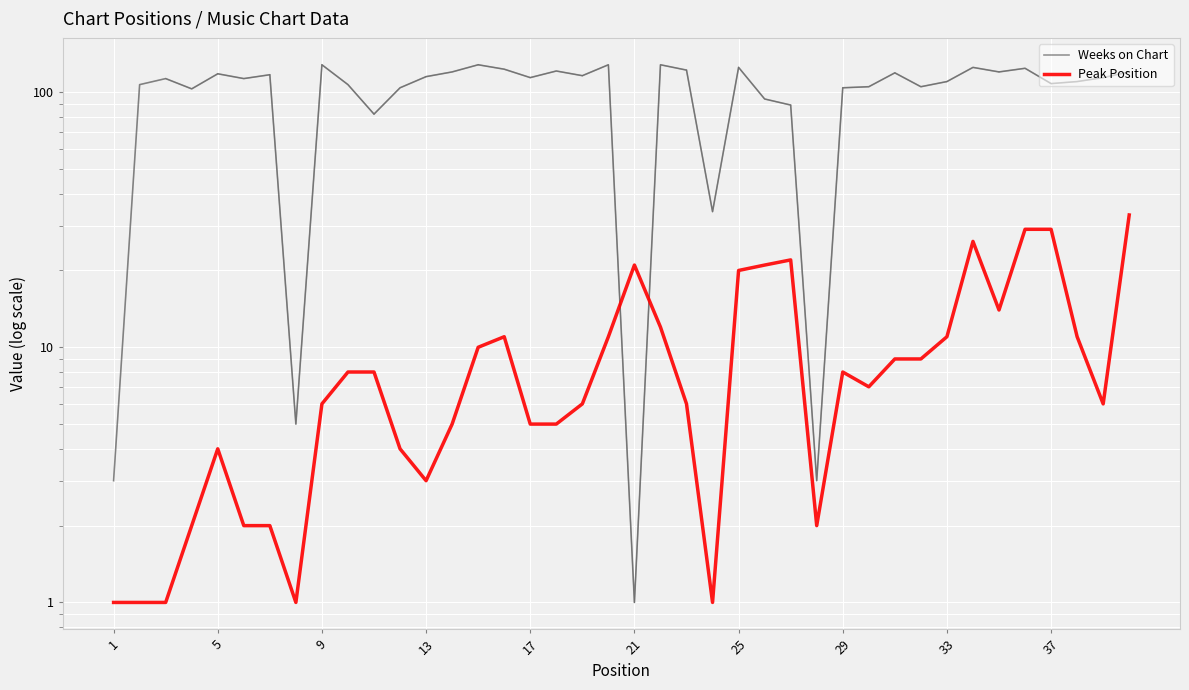

Reading right to left, what are all the values shown in this chart?

Weeks on Chart: 120	114	110	108	124	120	125	110	105	119	105	104	3	89	94	125	34	122	128	1	128	116	121	114	123	128	120	115	104	82	107	128	5	117	113	118	103	113	107	3
Peak Position: 33	6	11	29	29	14	26	11	9	9	7	8	2	22	21	20	1	6	12	21	11	6	5	5	11	10	5	3	4	8	8	6	1	2	2	4	2	1	1	1